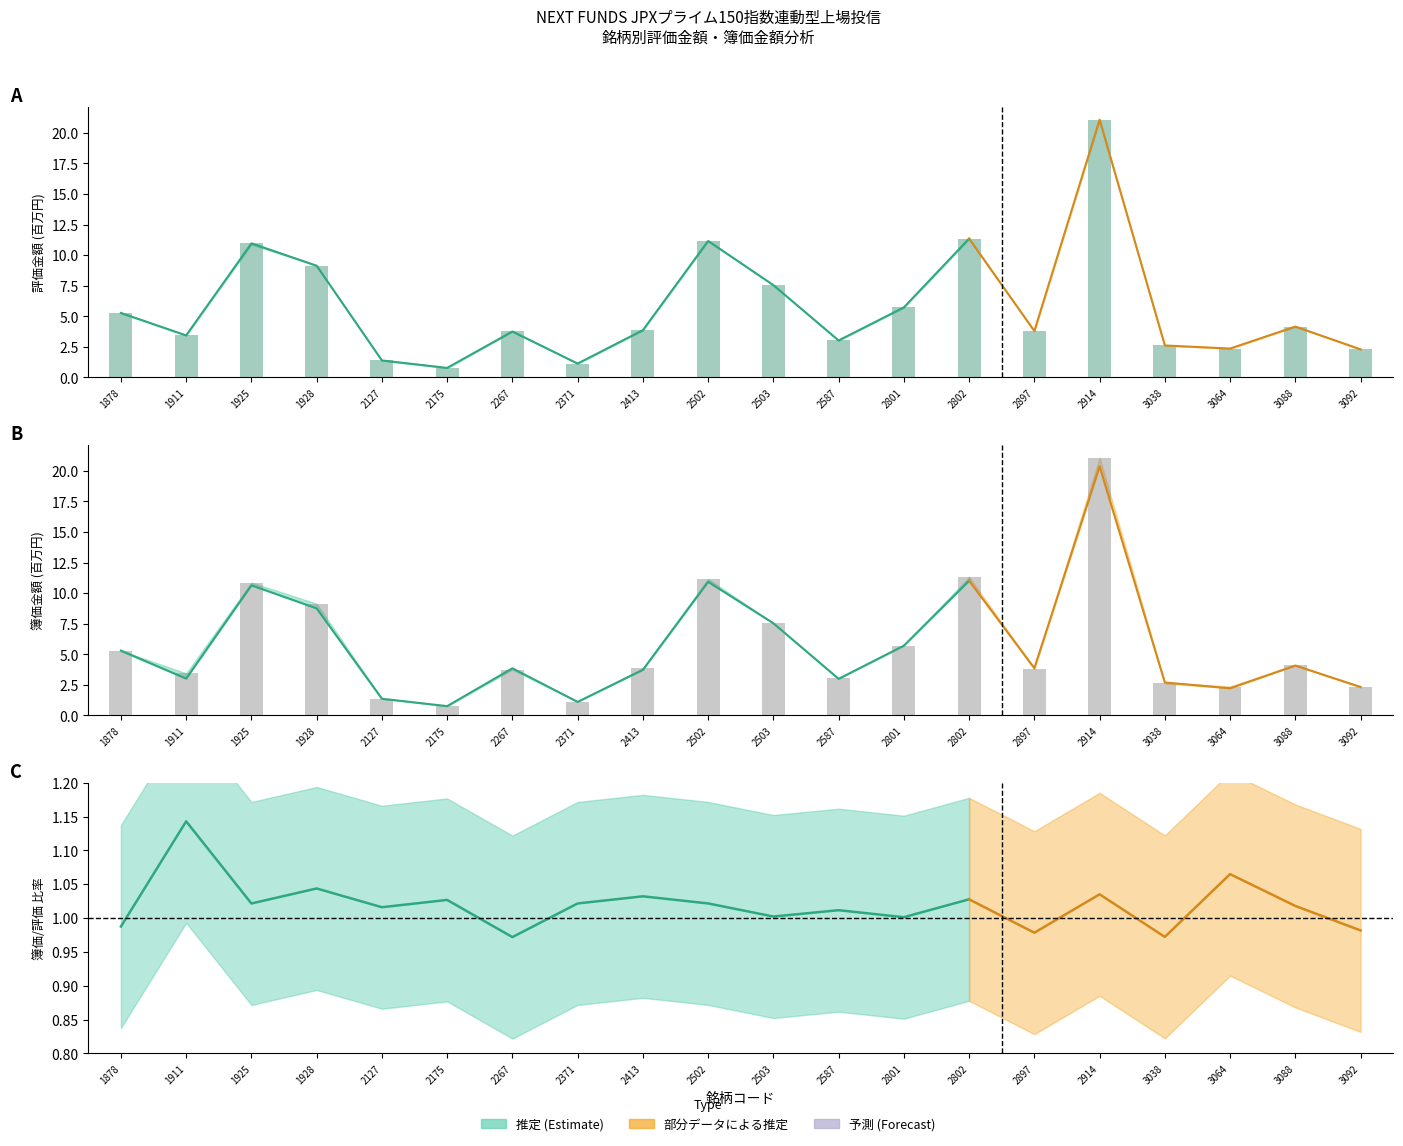

The value of 評価金額(円) at 3088 is 6.5. True or false?

False